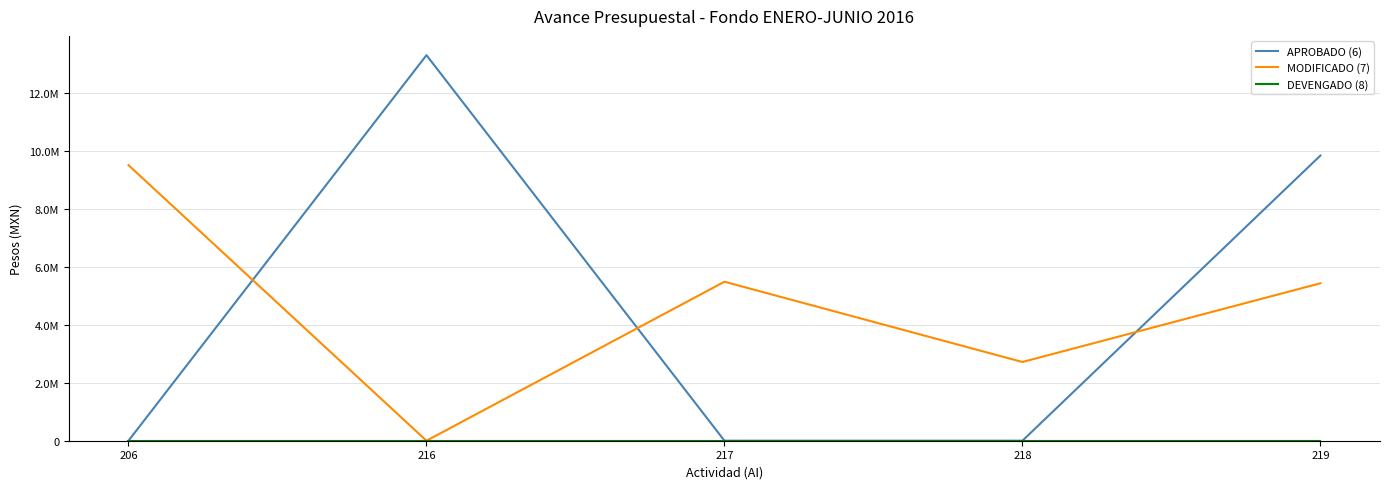

What is the greatest value displayed?

13303560